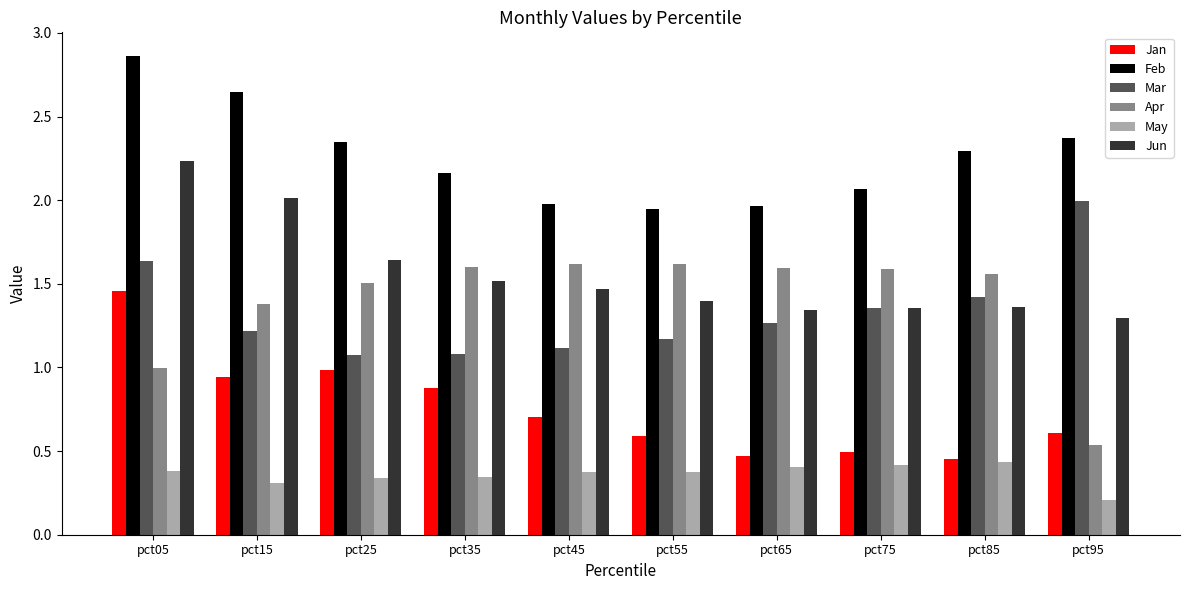

At which category is the sum across all series the highest?

pct05